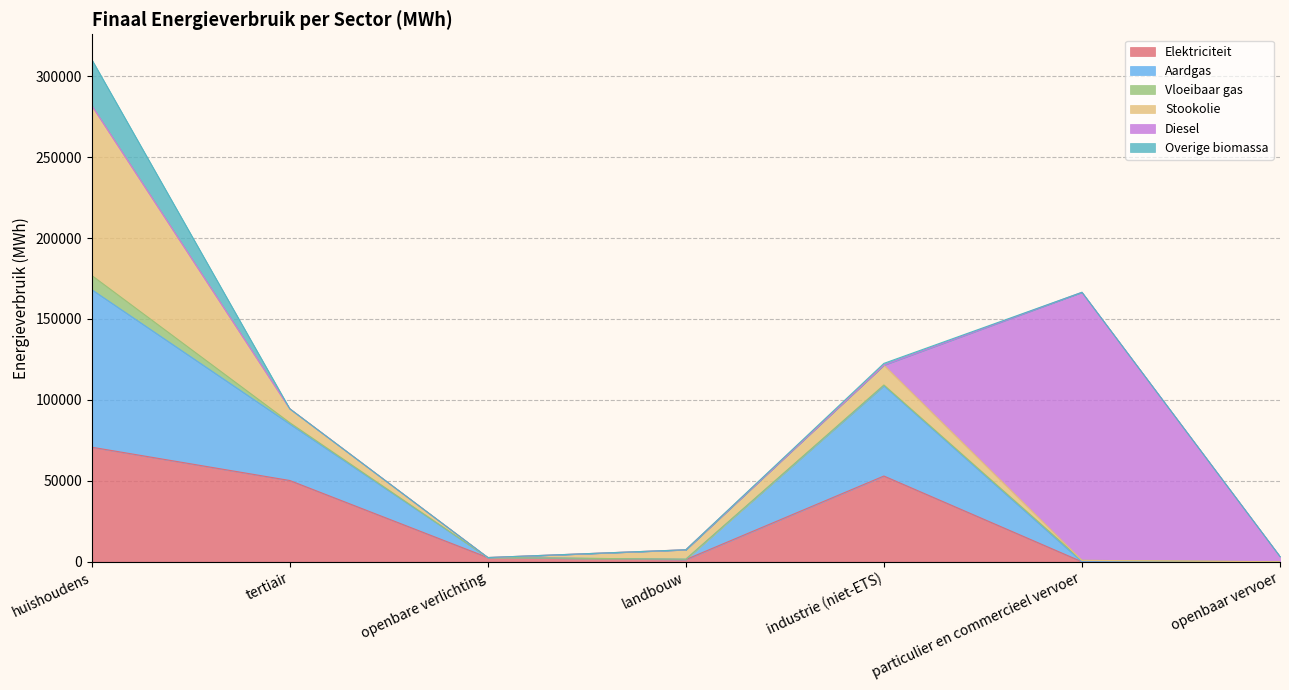

The Aardgas series shows 92.8 at landbouw. True or false?

False